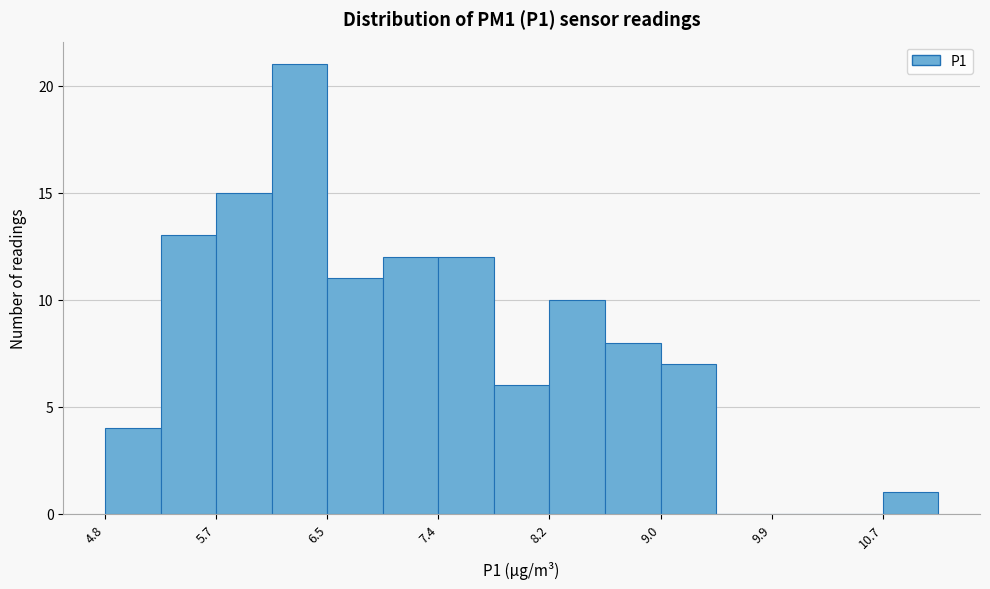

Reading left to right, list every bar in this chart as the range it spans on the x-axis followed by its height. Neither the bar edges nor the heights are printed on the chart, so give them approximately, as read against the axes.

4.9 to 5.3: 4
5.3 to 5.7: 13
5.7 to 6.1: 15
6.1 to 6.5: 21
6.5 to 6.9: 11
6.9 to 7.4: 12
7.4 to 7.8: 12
7.8 to 8.2: 6
8.2 to 8.6: 10
8.6 to 9.0: 8
9.0 to 9.5: 7
9.5 to 9.9: 0
9.9 to 10.3: 0
10.3 to 10.7: 0
10.7 to 11.1: 1